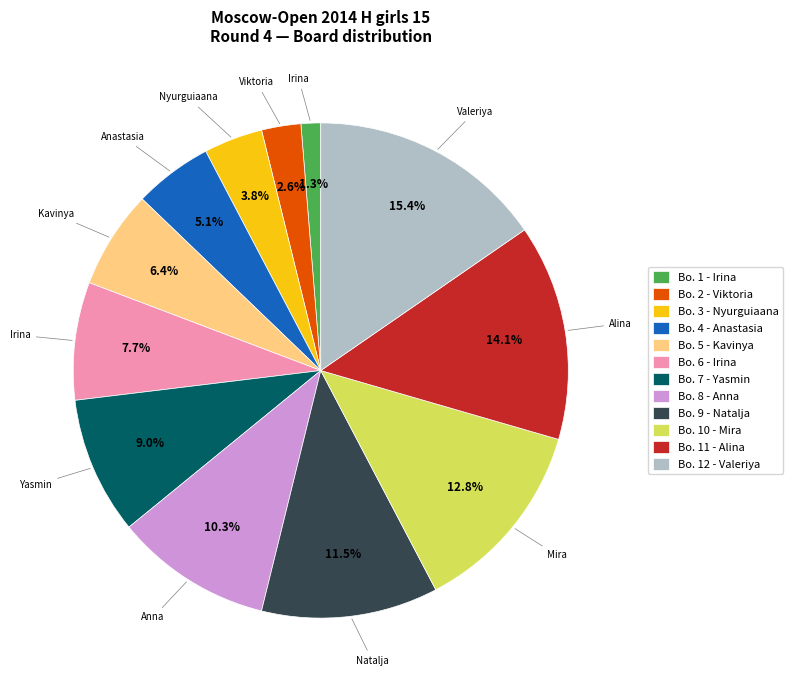

What percentage do Bo. 8 - Anna and Bo. 5 - Kavinya together represent?

16.7%